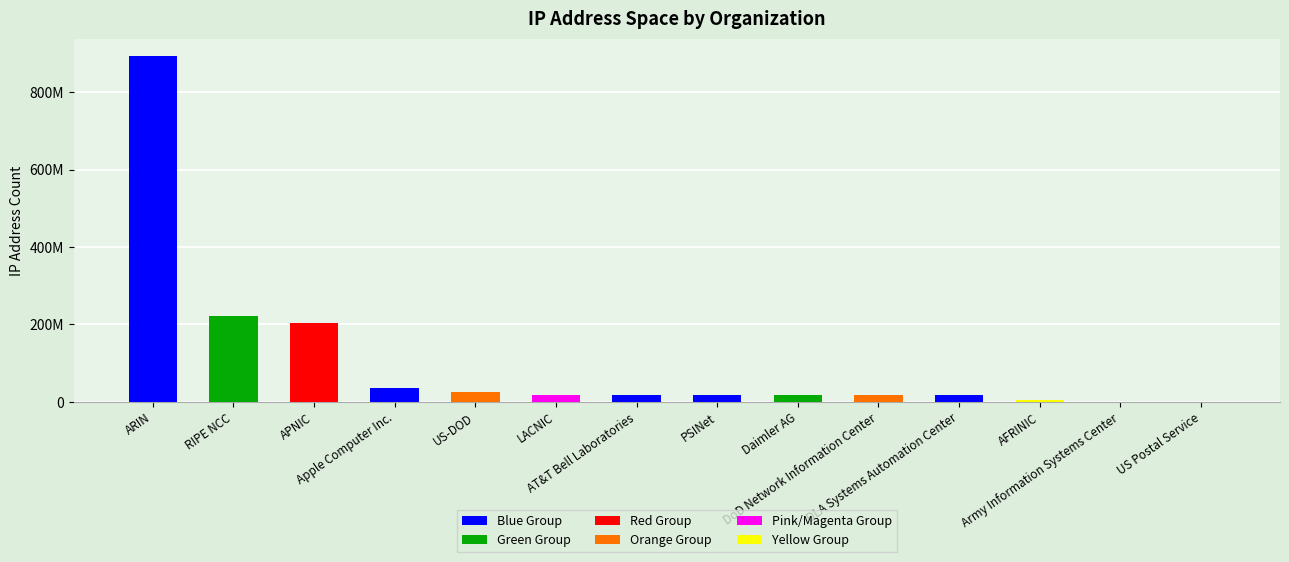

What is the sum of all values?

1487638319